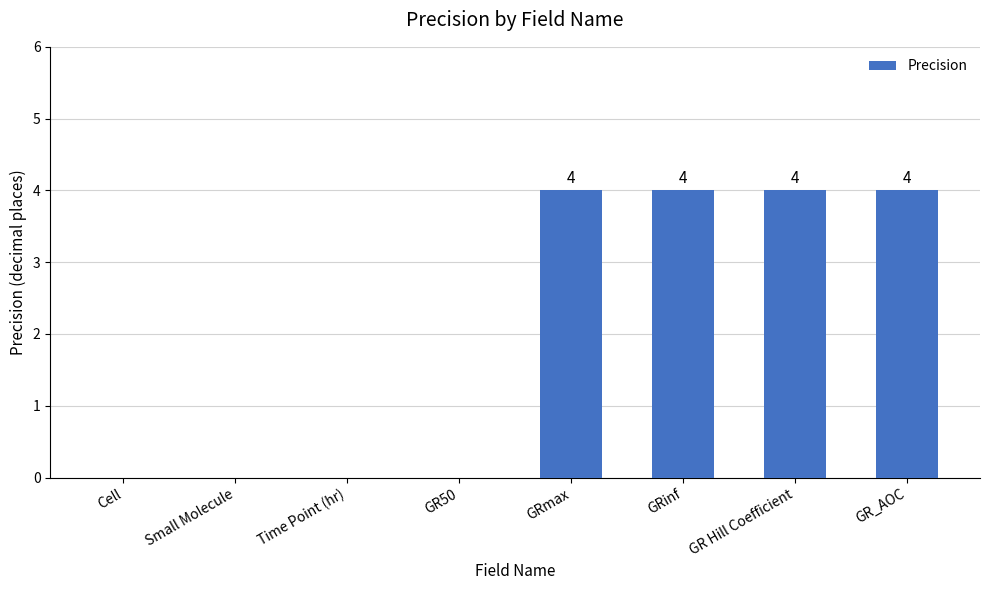

What is the difference between the values at Time Point (hr) and GRmax?

4